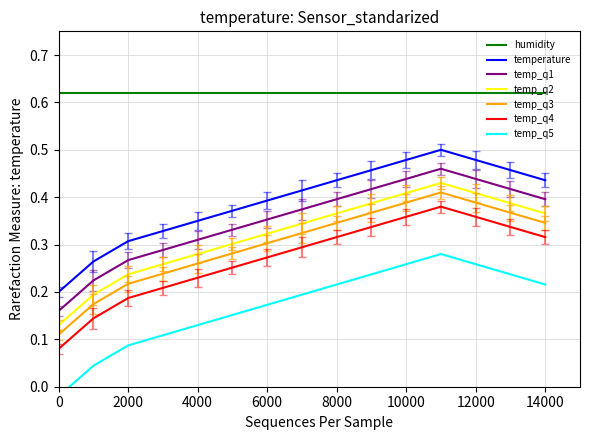

True or false: temp_q1 and temp_q3 cross at least once.

False